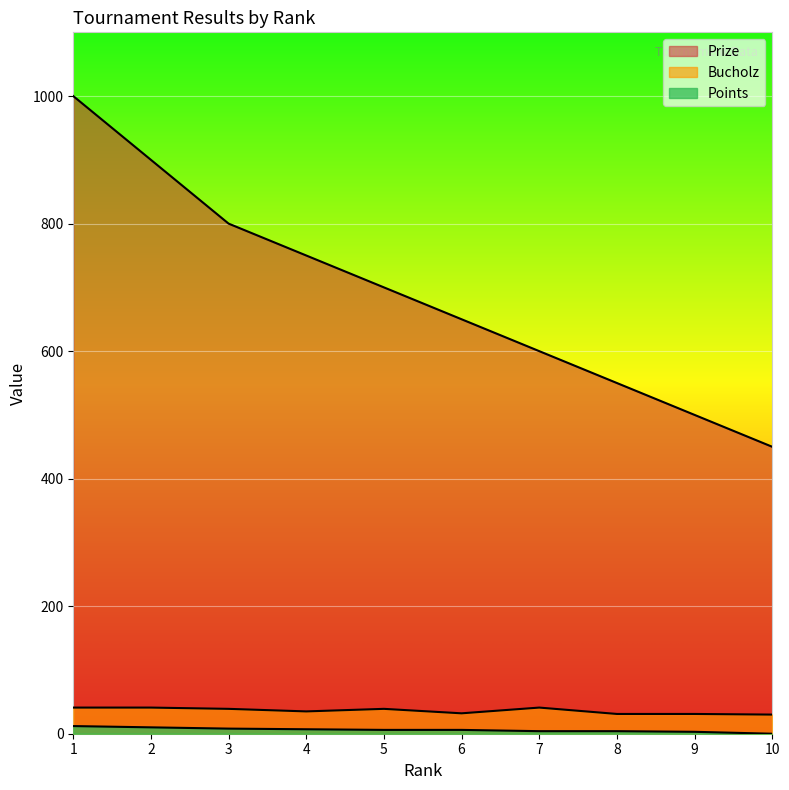

How many values in the Prize series exceed 700?

4